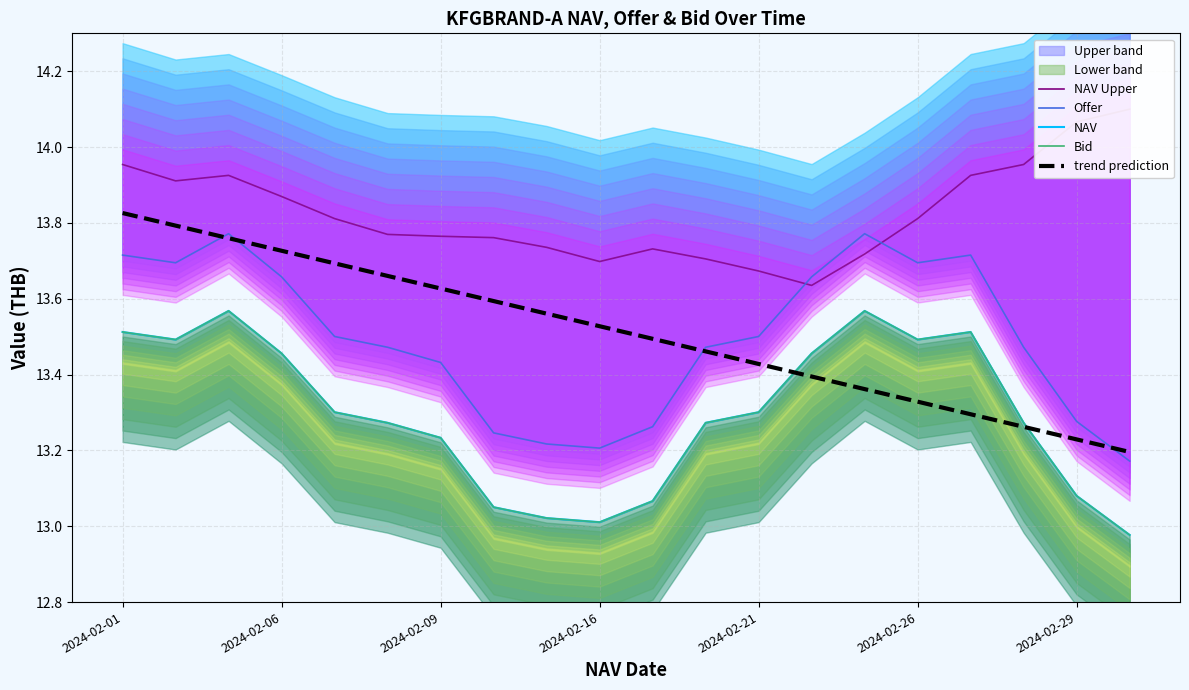

Which series has the largest total across all categories?

NAV Upper